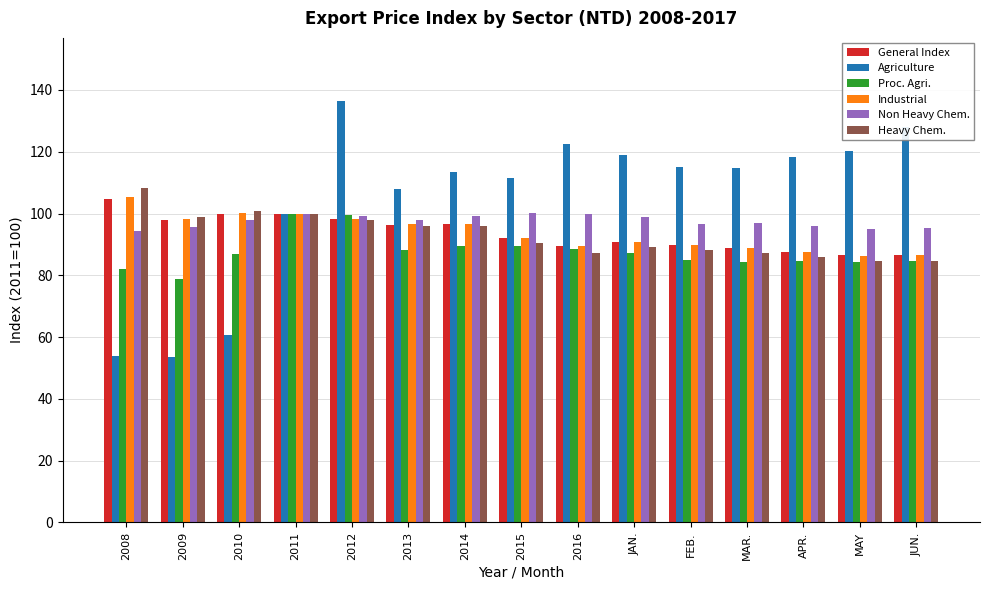

Read the Industrial value at 2016.

89.4